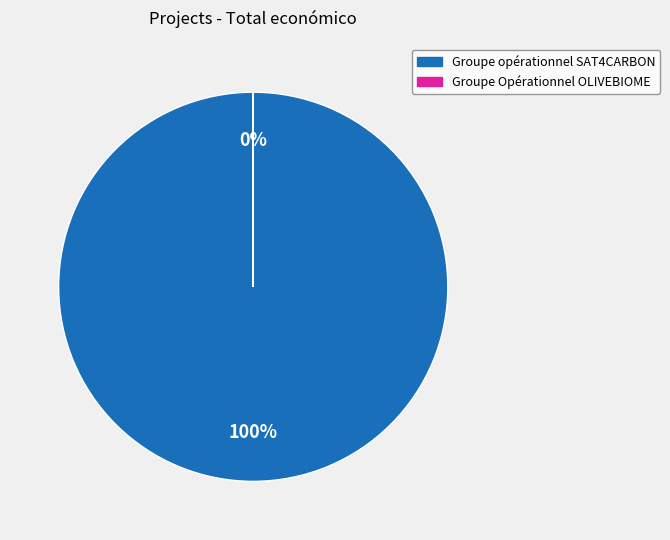

To the nearest percent, what is the combined percentage of Groupe opérationnel SAT4CARBON and Groupe Opérationnel OLIVEBIOME?

100%